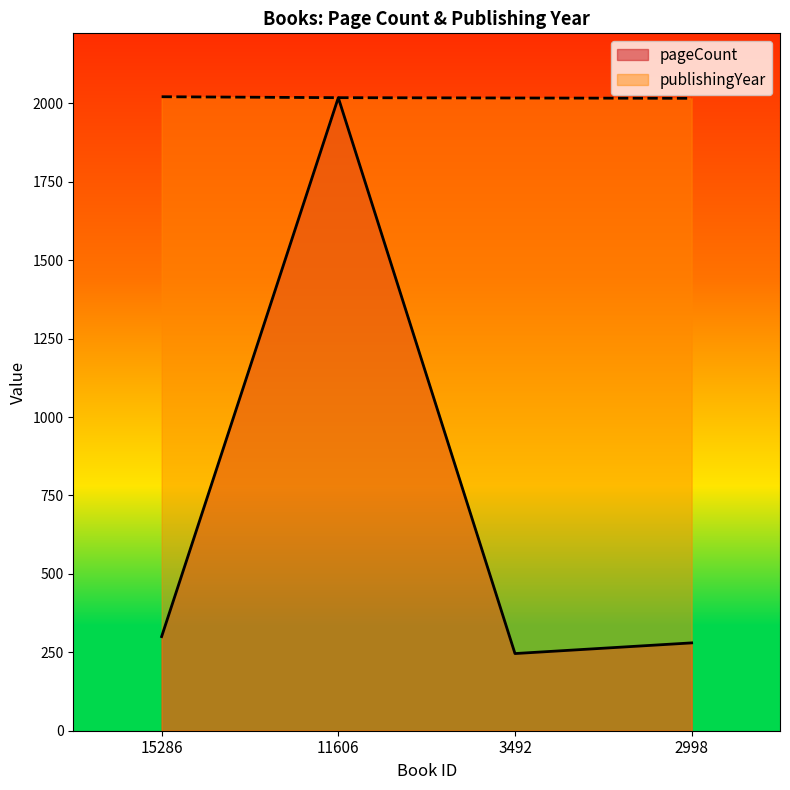

What is the sum of the publishingYear values at 15286 and 11606?

4039